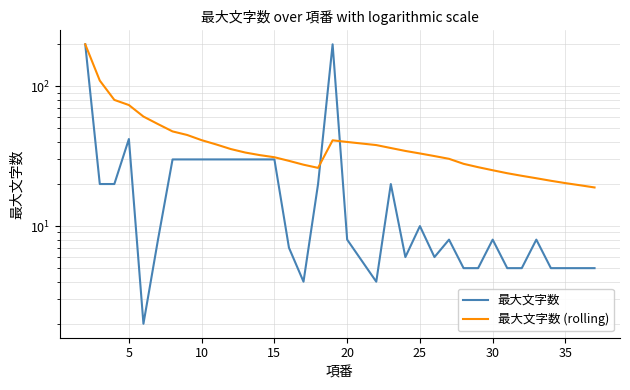

Reading right to left, list all the values displayed in this chart.

最大文字数: 5.0	5.0	5.0	5.0	8.0	5.0	5.0	8.0	5.0	5.0	8.0	6.0	10.0	6.0	20.0	4.0	8.0	200.0	20.0	4.0	7.0	30.0	30.0	30.0	30.0	30.0	30.0	30.0	30.0	8.0	2.0	42.0	20.0	20.0	200.0
最大文字数 (rolling): 18.9	19.6	20.3	21.1	22.0	22.9	23.9	25.1	26.4	27.9	30.3	31.7	33.1	34.5	36.2	38.0	40.0	41.1	26.1	27.5	29.3	31.1	32.2	33.6	35.6	38.4	41.2	44.9	47.6	53.7	60.8	73.5	80.0	110.0	200.0